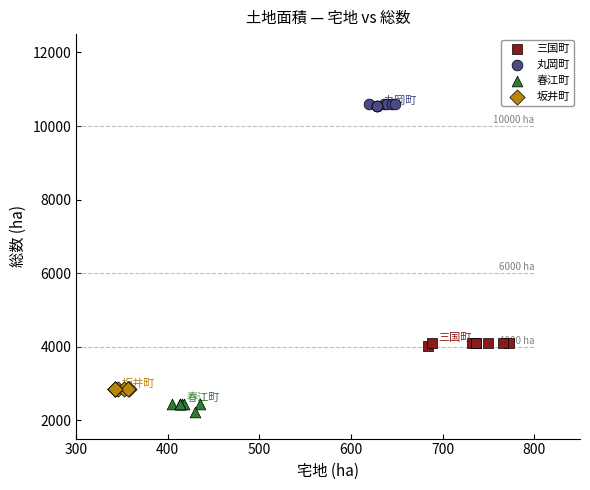

Which series reaches the minimum Y coordinate?

春江町